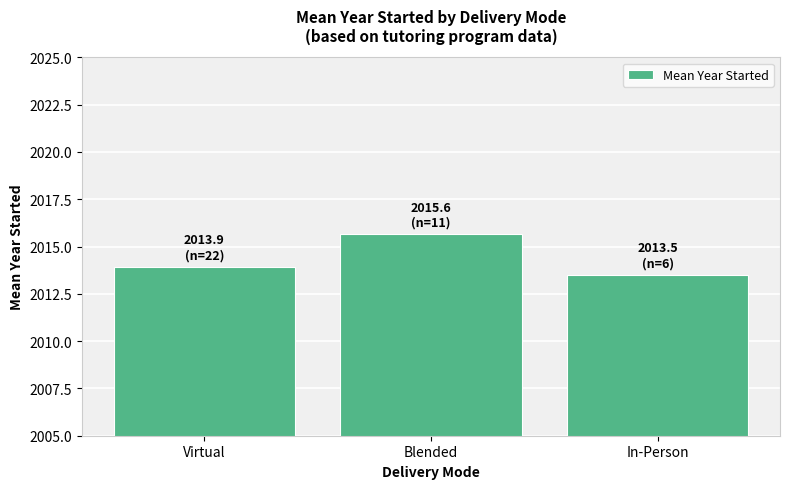

List the labels in order of value, largest first.

Blended, Virtual, In-Person